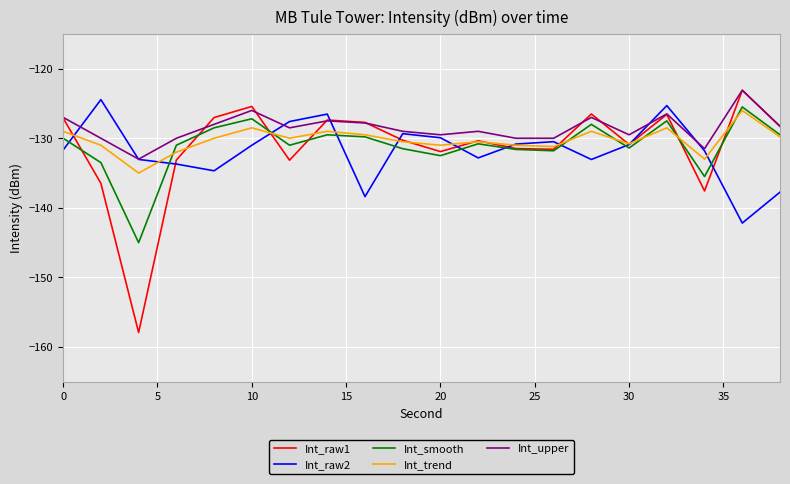

How many interior local peaks does the Int_raw1 series have?

6